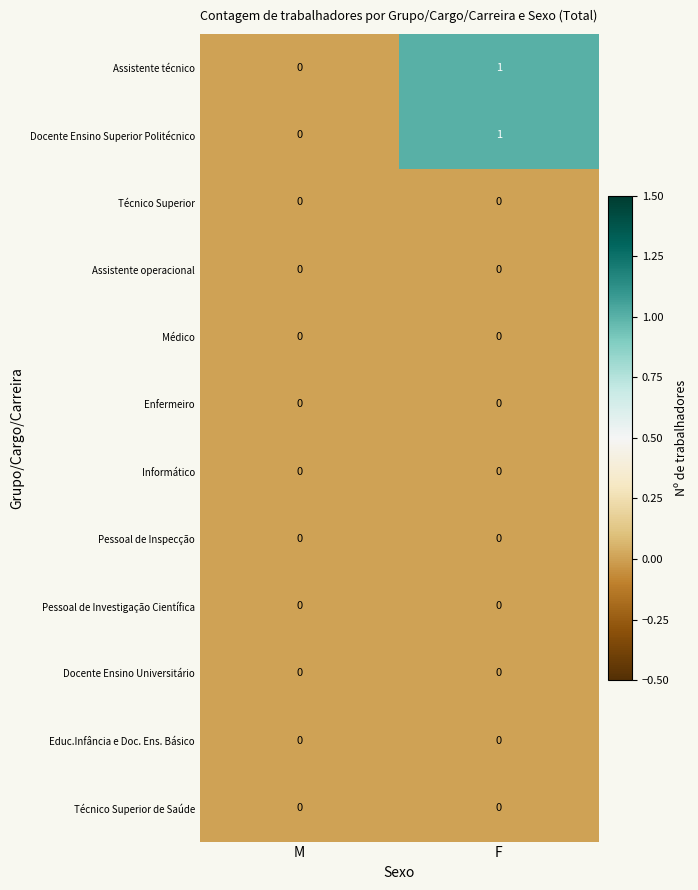

Reading right to left, list all the values displayed in this chart.

Assistente técnico: F=1	M=0
Docente Ensino Superior Politécnico: F=1	M=0
Técnico Superior: F=0	M=0
Assistente operacional: F=0	M=0
Médico: F=0	M=0
Enfermeiro: F=0	M=0
Informático: F=0	M=0
Pessoal de Inspecção: F=0	M=0
Pessoal de Investigação Científica: F=0	M=0
Docente Ensino Universitário: F=0	M=0
Educ.Infância e Doc. Ens. Básico: F=0	M=0
Técnico Superior de Saúde: F=0	M=0